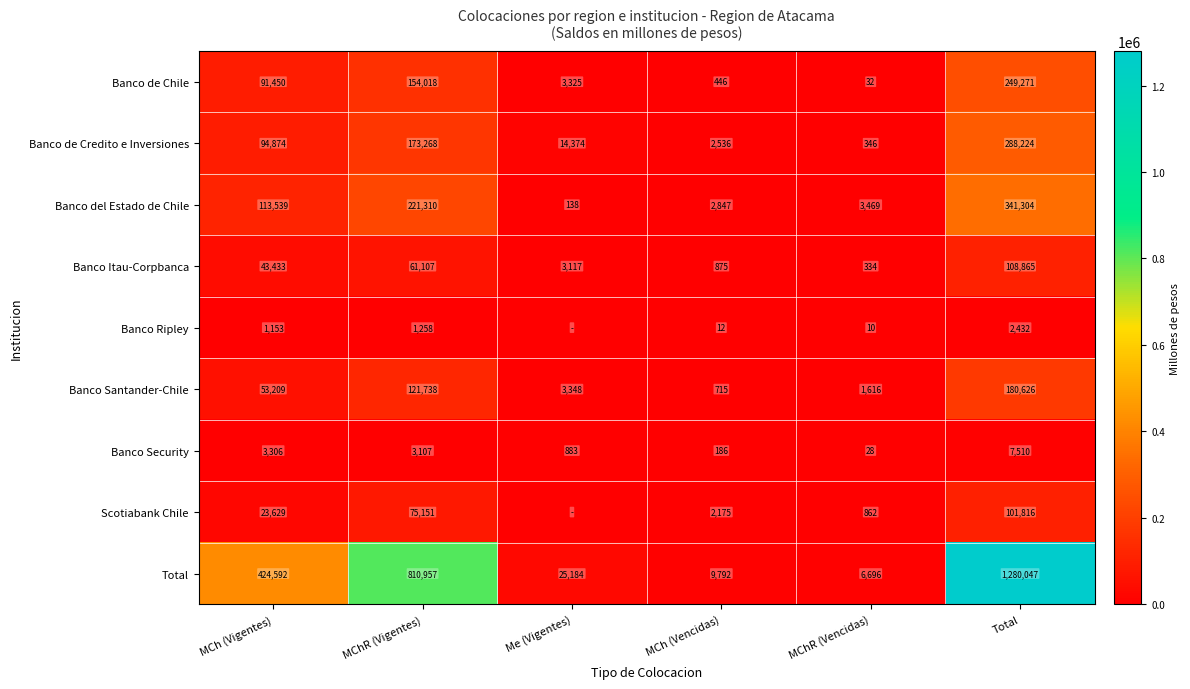

At which label does Total reach its minimum?

MChR (Vencidas)